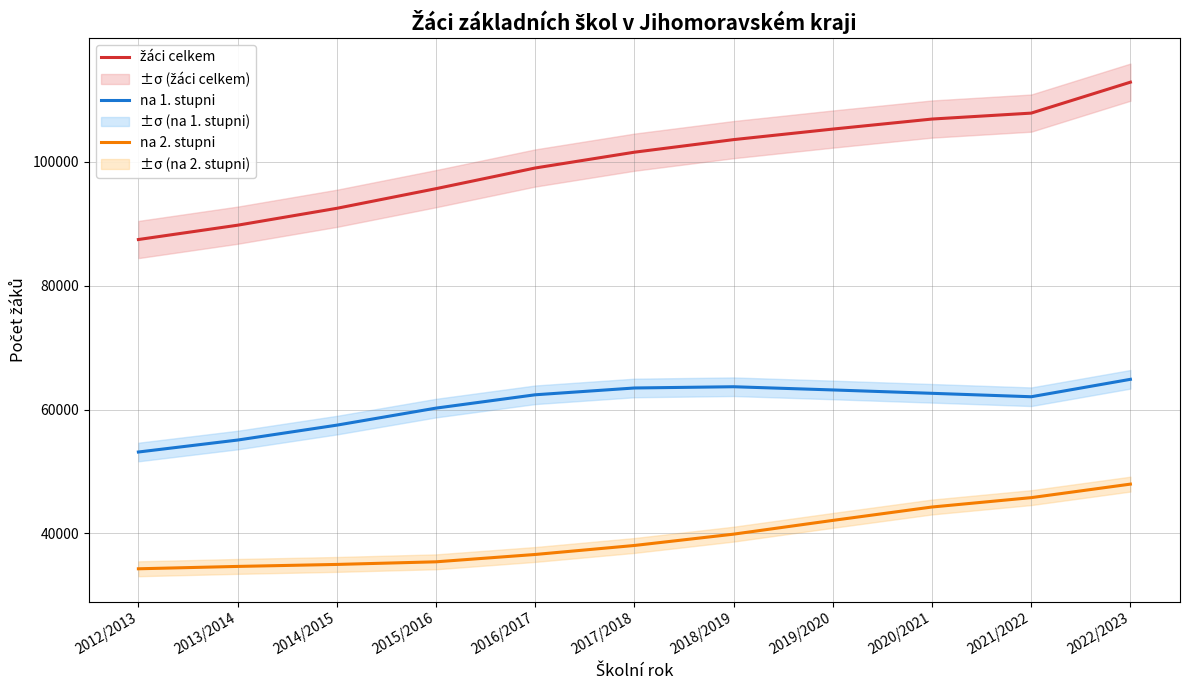

Reading right to left, what are all the values shown in this chart?

žáci celkem: 112842	107848	106890	105272	103570	101540	98990	95654	92481	89755	87444
na 1. stupni: 64879	62067	62621	63165	63682	63480	62383	60231	57481	55076	53146
na 2. stupni: 47963	45781	44269	42107	39888	38060	36607	35423	35000	34679	34298